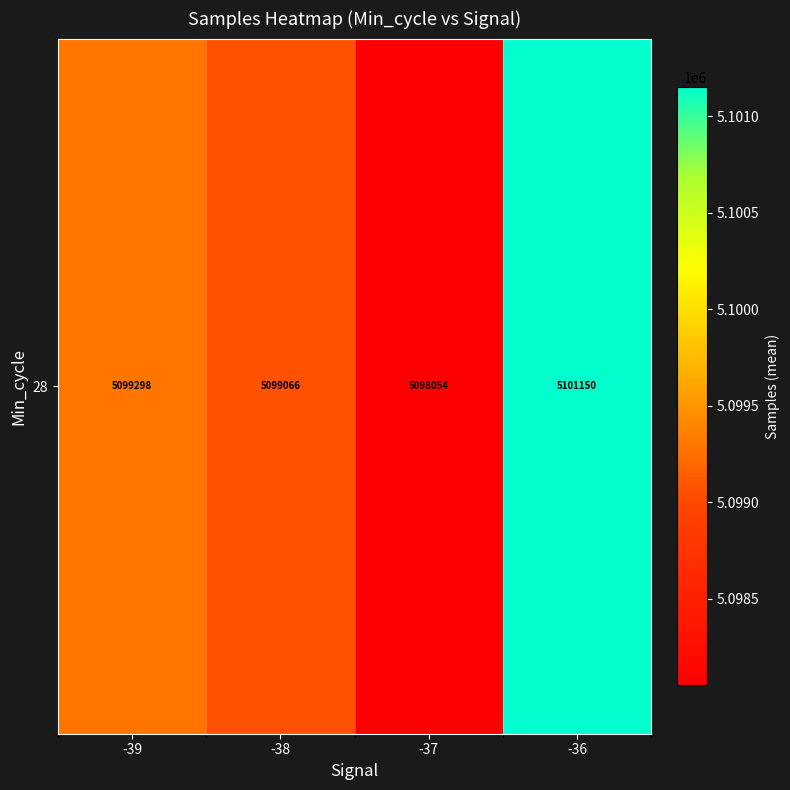

Rank the categories by value from lowest to highest.

-37, -38, -39, -36